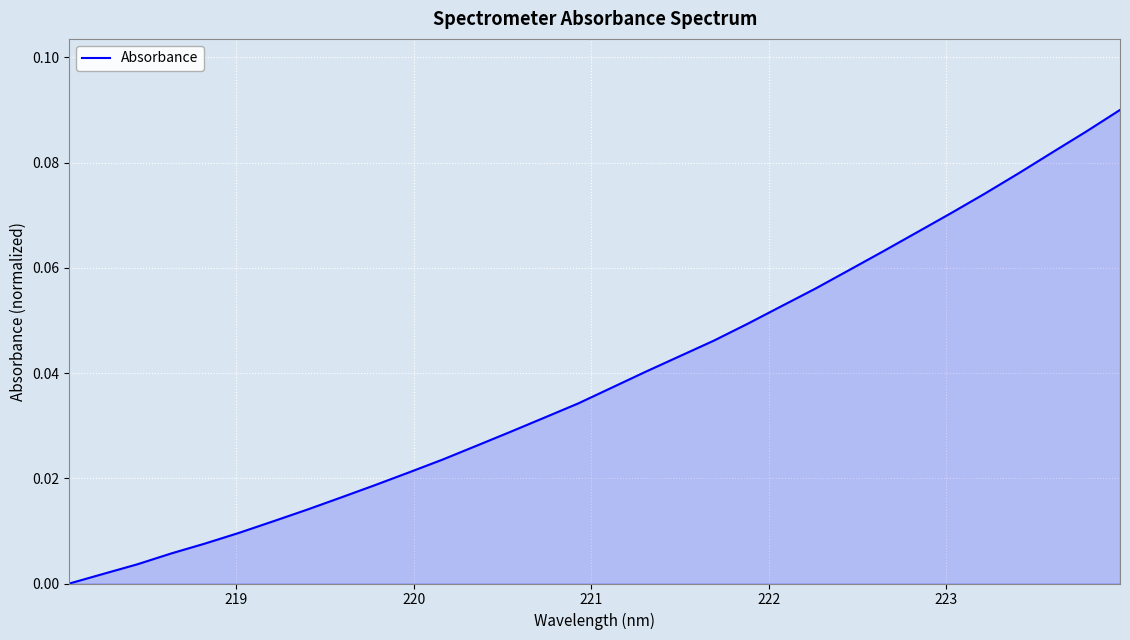

Does the chart display data point markers on the line(s)?

No